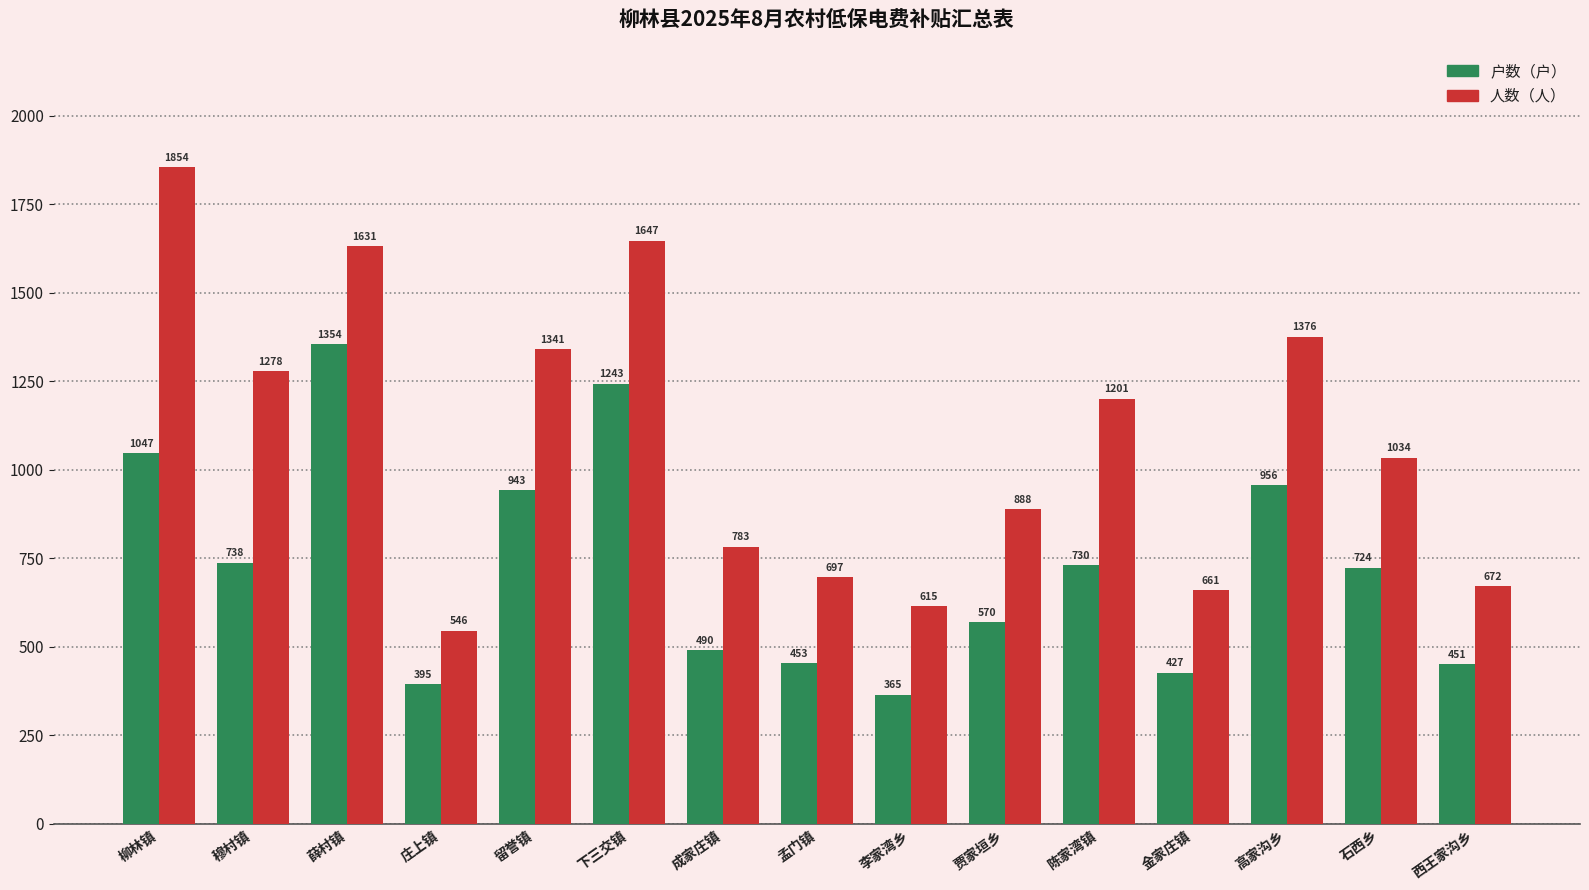

True or false: 人数（人） has a value of 2393 at 下三交镇.

False